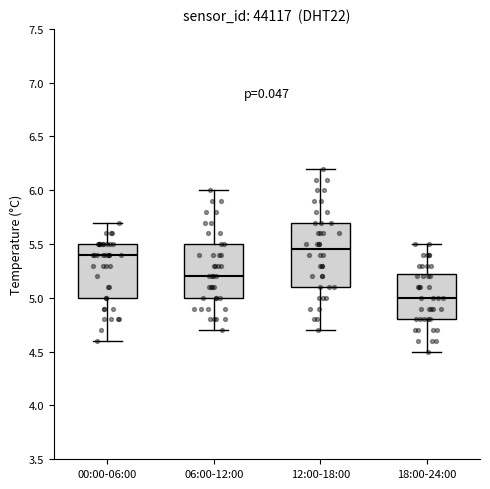

Reading left to right, read every box against the y-axis: the position of its median line, the range the box covers, and the ends of its whiskers. The values are not printed on the chart, so give them approximately, as read against the axis.

00:00-06:00: median 5.40, box 5.00 to 5.50, whiskers 4.60 to 5.70
06:00-12:00: median 5.20, box 5.00 to 5.50, whiskers 4.70 to 6.00
12:00-18:00: median 5.45, box 5.10 to 5.70, whiskers 4.70 to 6.20
18:00-24:00: median 5.00, box 4.80 to 5.25, whiskers 4.50 to 5.50